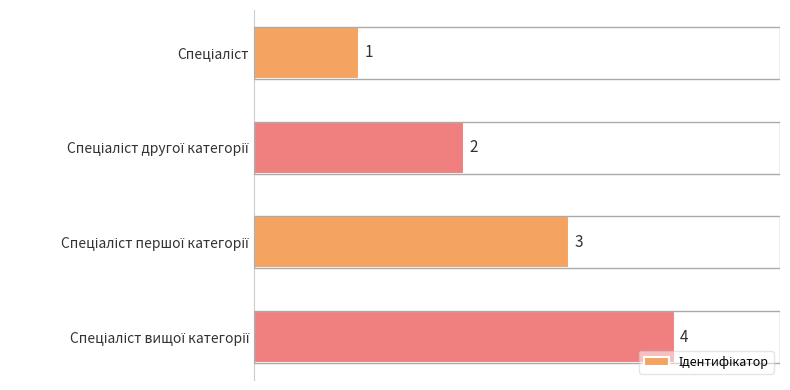

What is the greatest value displayed?

4